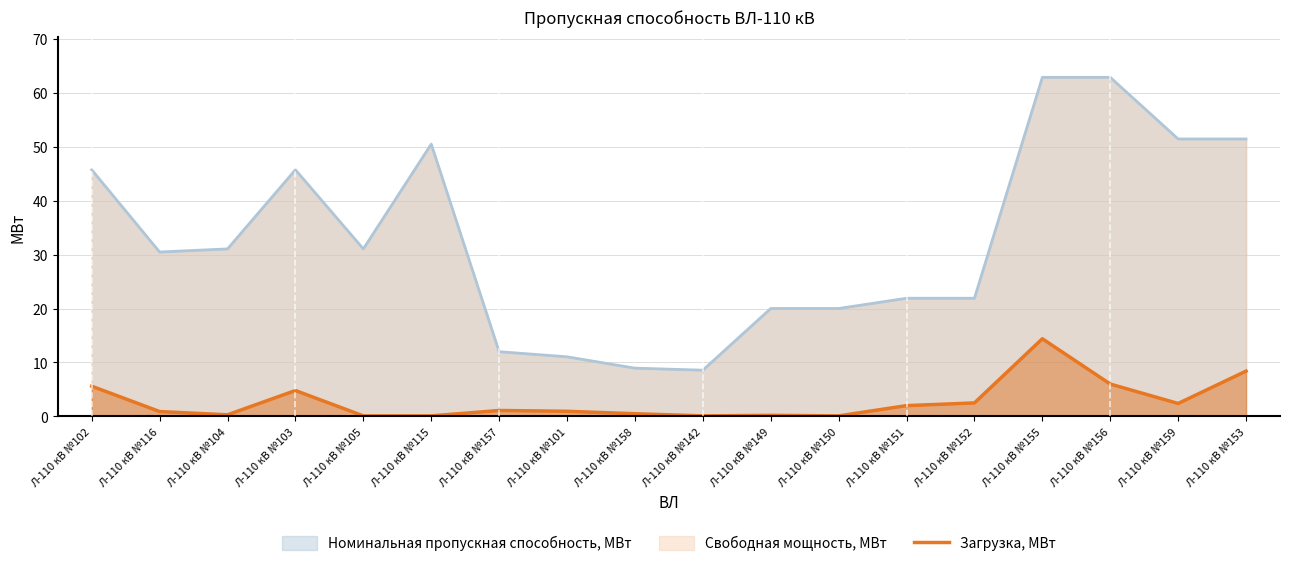

The chart shows a value of 0.1 at Л-110 кВ №149. True or false?

False